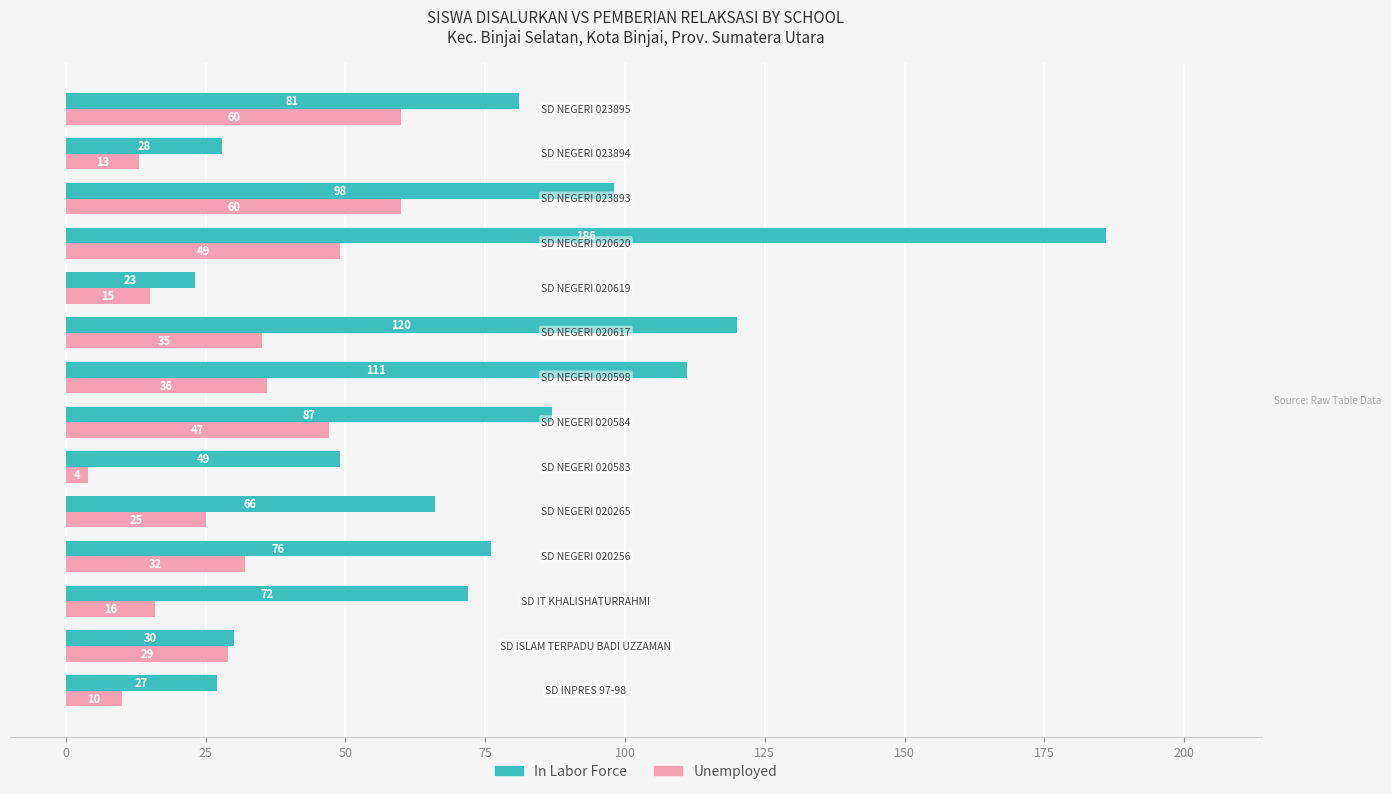

Which series has the largest total across all categories?

In Labor Force